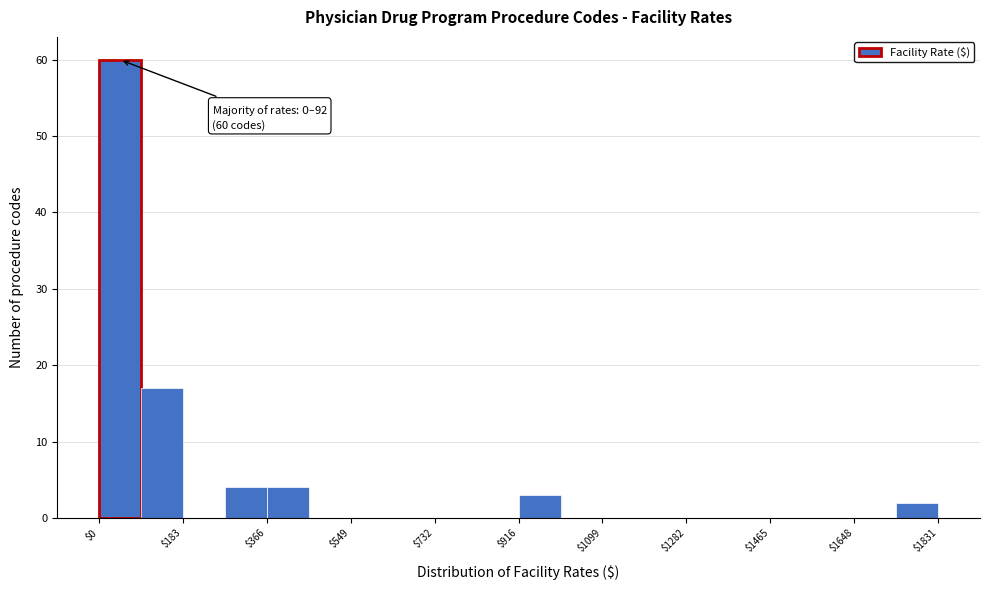

Which range on the x-axis has the tallest bar?

0 to 100